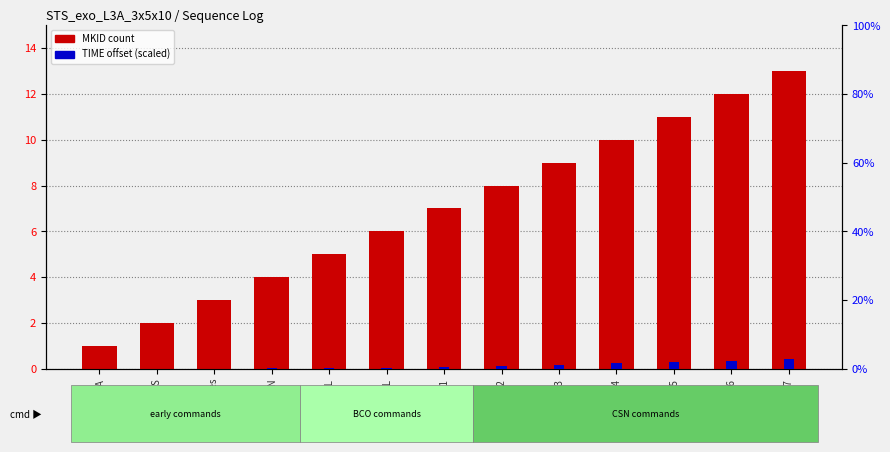

At which category is the sum across all series the highest?

CSN-TBL-7